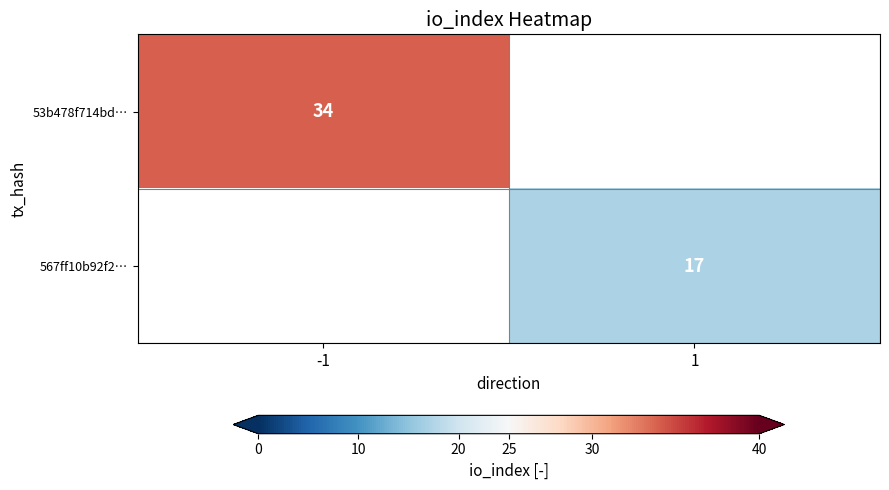

At how many categories does at least one series exceed 25?

1